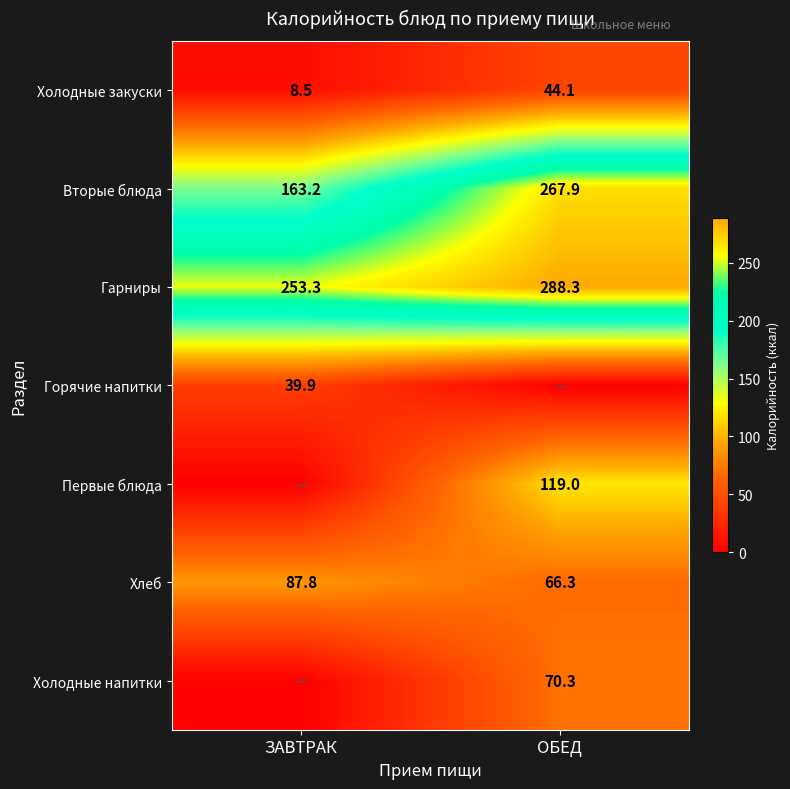

Is it true that Вторые блюда equals 251.5 at ЗАВТРАК?

False